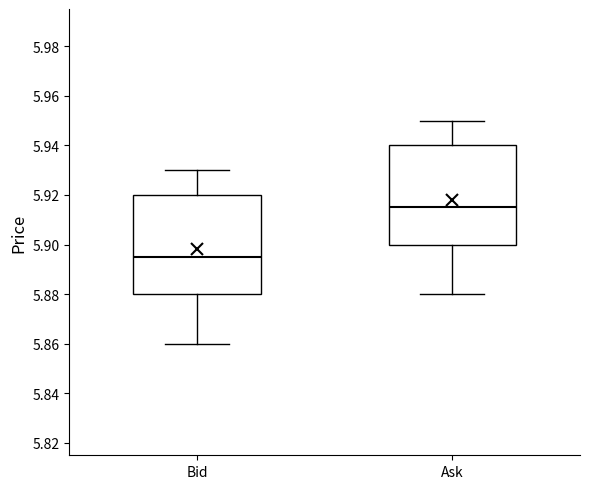

Reading left to right, transcribe this box plot: for each box, give where its median line is, the range the box spans, and where its two whiskers end, as read against the y-axis. The values are not printed on the chart, so give them approximately, as read against the axis.

Bid: median 5.896, box 5.880 to 5.920, whiskers 5.860 to 5.930
Ask: median 5.916, box 5.900 to 5.940, whiskers 5.880 to 5.950